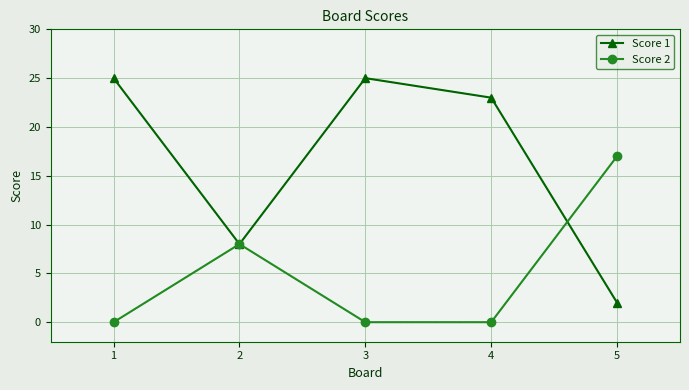

Which series changed the most between 3 and 4?

Score 1